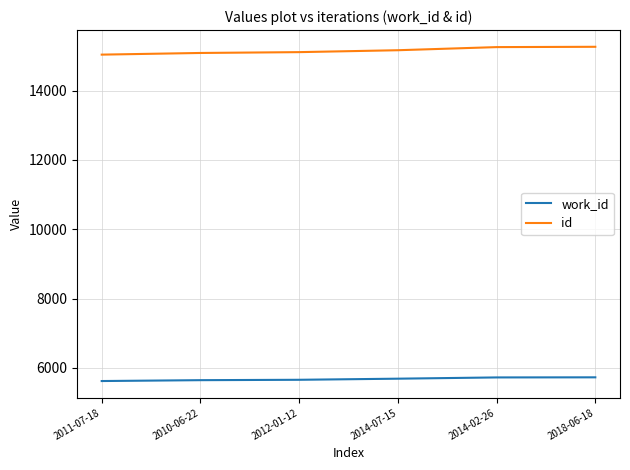

Which series has the largest total across all categories?

id